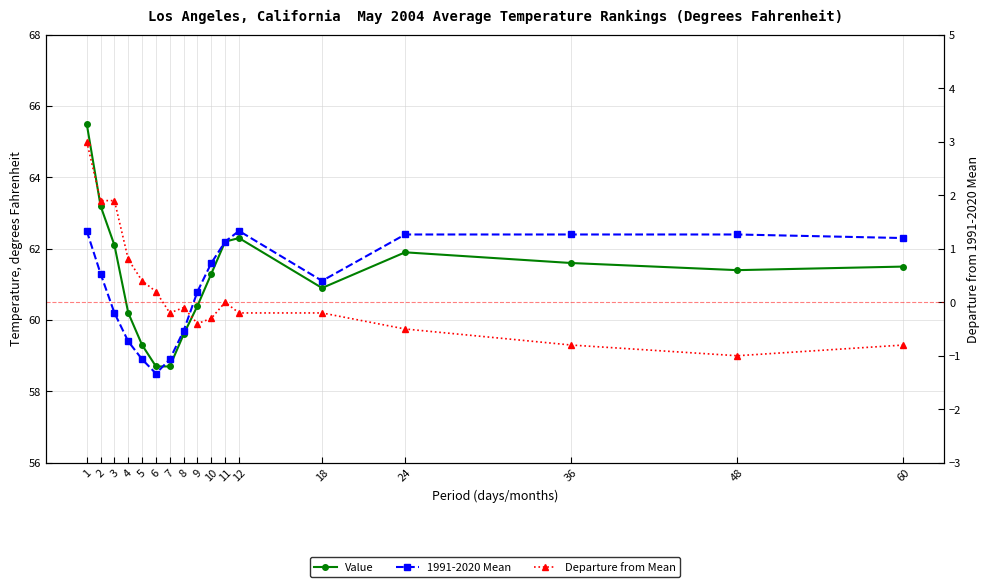

True or false: 1991-2020 Mean has a value of 62.5 at 1.

True